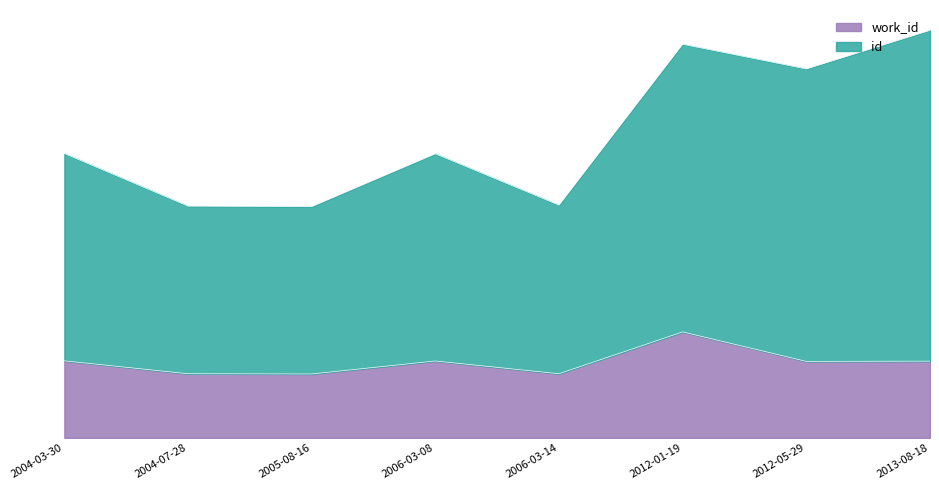

Which series changed the most between 2004-03-30 and 2006-03-14?

id